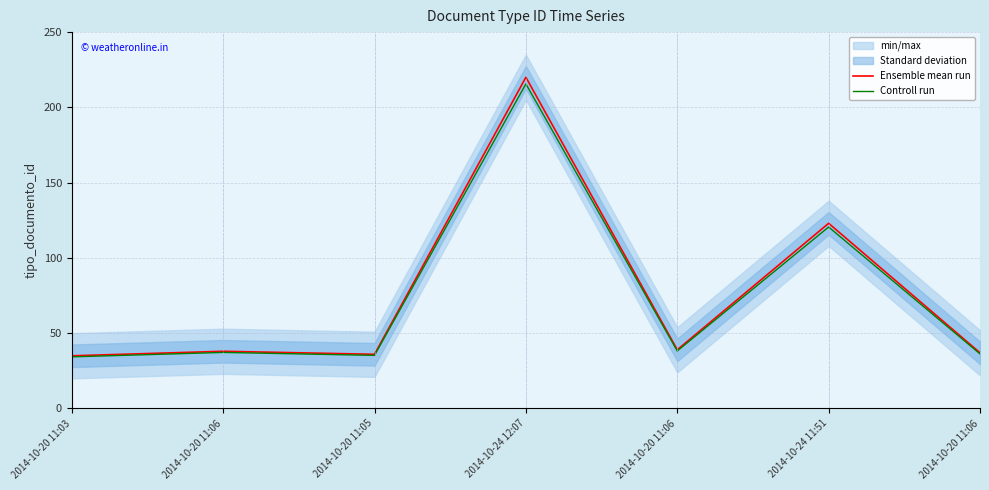

How many lines are shown in the chart?

2